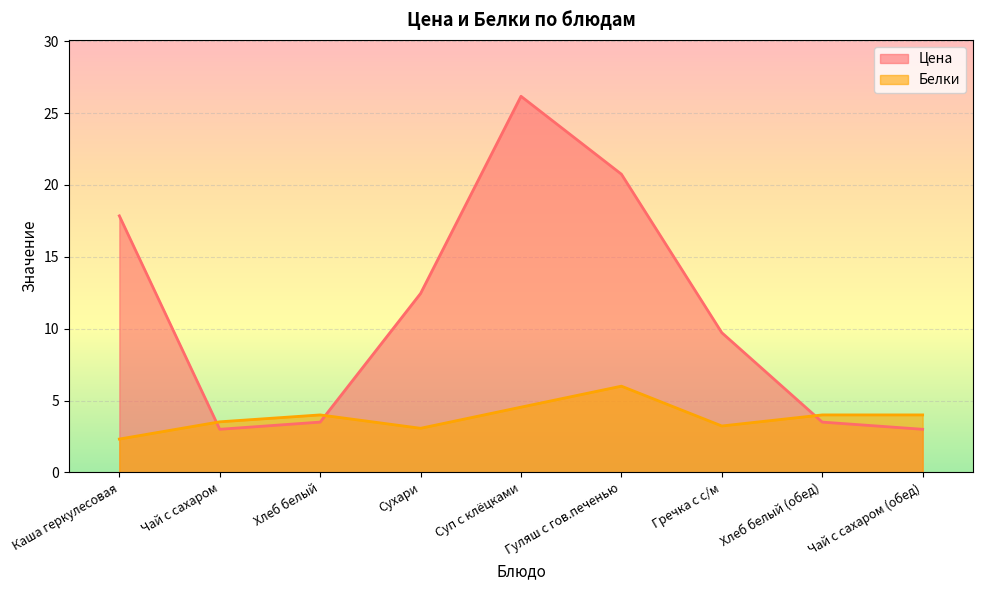

The Белки series shows 2.3 at Каша геркулесовая. True or false?

True